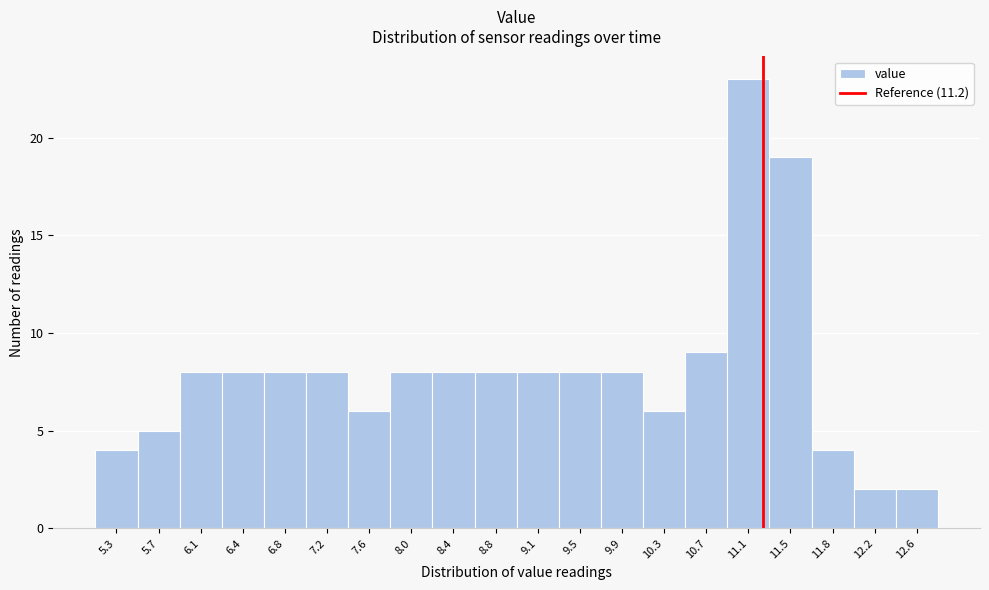

Reading left to right, list every bar in this chart as the range it spans on the x-axis followed by its height. Neither the bar edges nor the heights are printed on the chart, so give them approximately, as read against the axes.

5.100 to 5.485: 4
5.485 to 5.870: 5
5.870 to 6.255: 8
6.255 to 6.640: 8
6.640 to 7.025: 8
7.025 to 7.410: 8
7.410 to 7.795: 6
7.795 to 8.180: 8
8.180 to 8.565: 8
8.565 to 8.950: 8
8.950 to 9.335: 8
9.335 to 9.720: 8
9.720 to 10.105: 8
10.105 to 10.490: 6
10.490 to 10.875: 9
10.875 to 11.260: 23
11.260 to 11.645: 19
11.645 to 12.030: 4
12.030 to 12.415: 2
12.415 to 12.800: 2